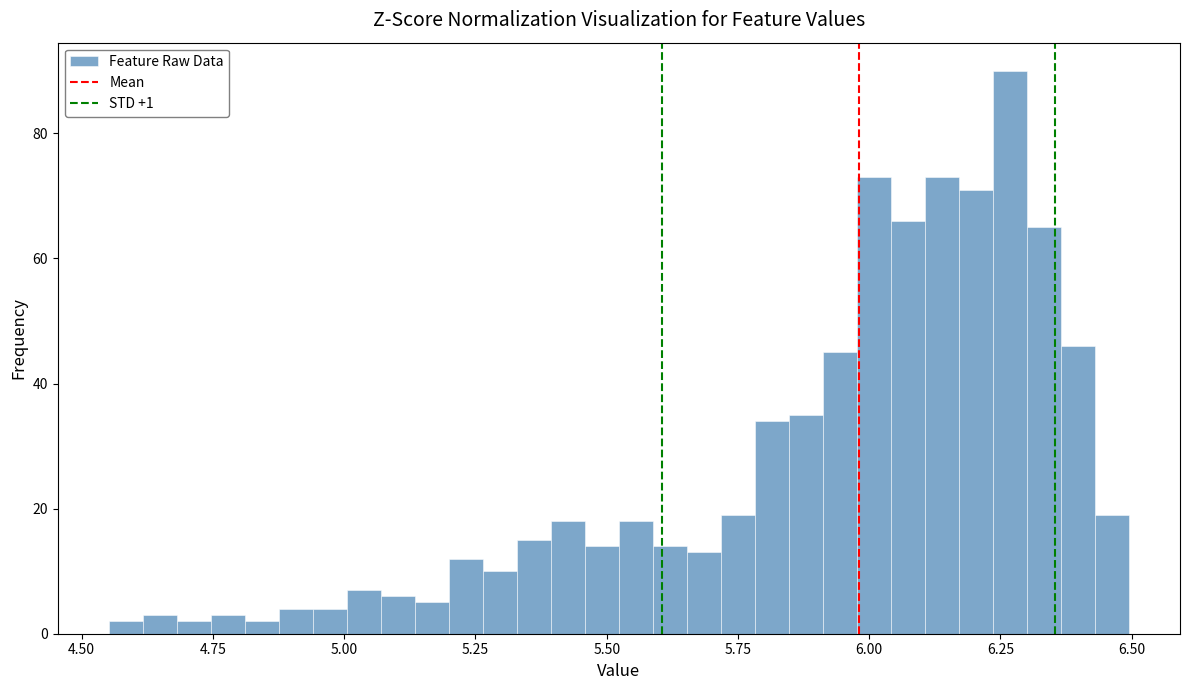

Around what value on the x-axis is the tallest bar? Give the approximate position of its centre, as read against the axis.

6.25